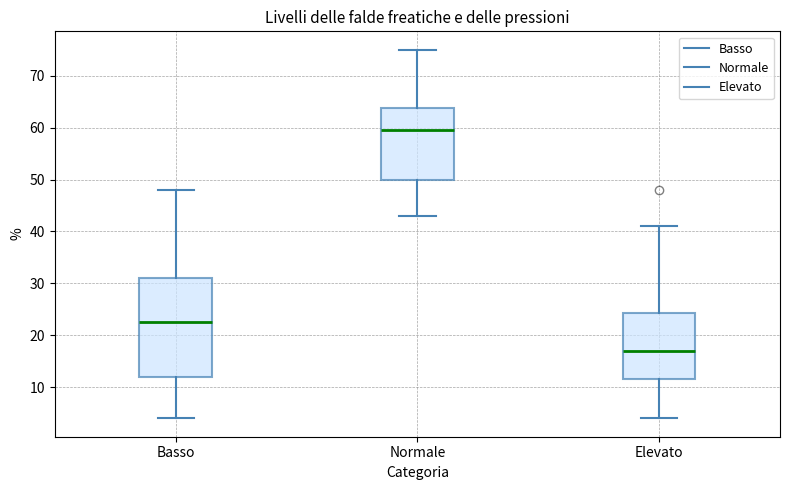

Which box is the tallest, from its lower edge to its upper edge?

Basso